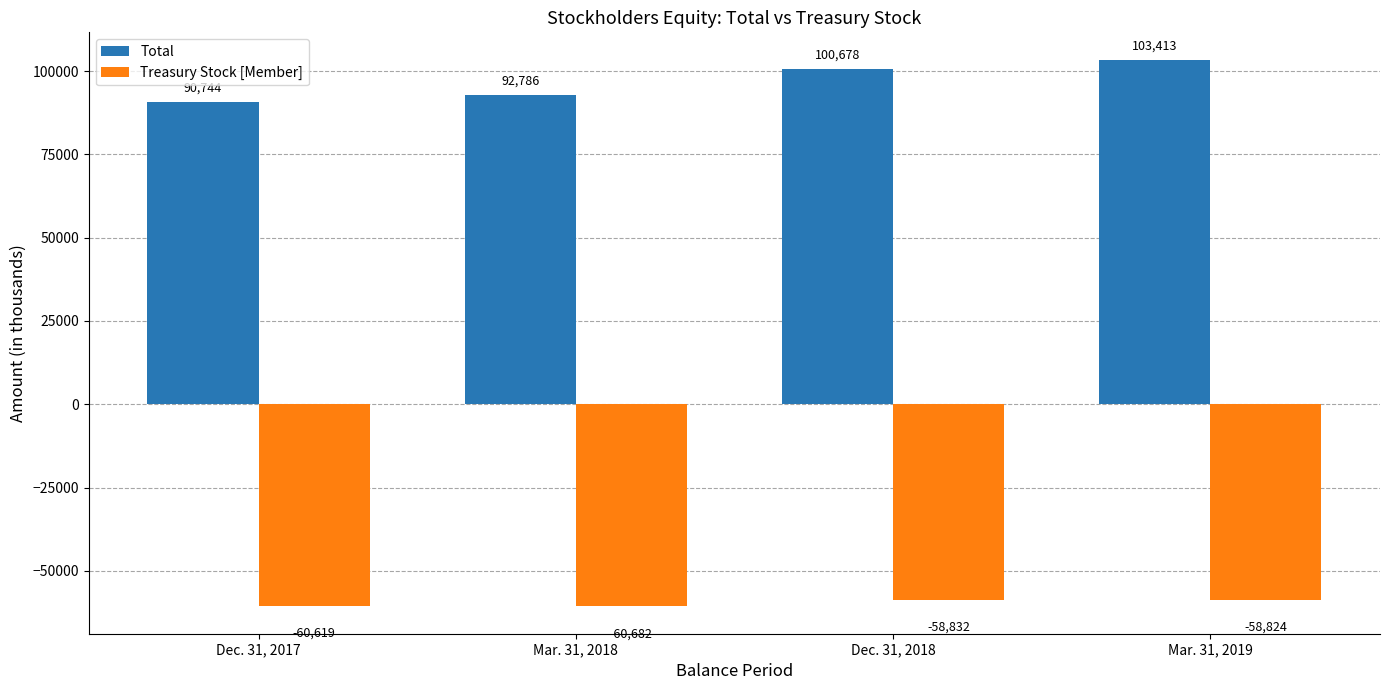

What is the maximum value shown in the chart?

103413